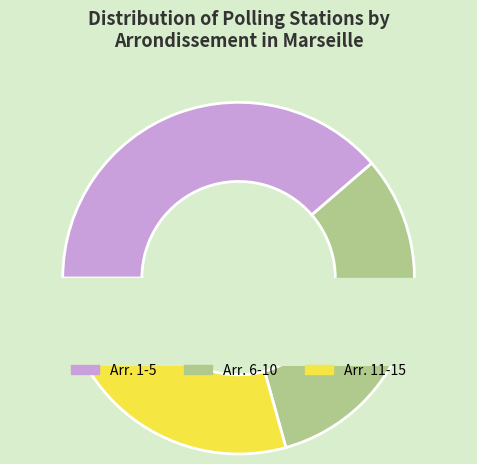

To the nearest percent, what is the combined percentage of 10 and 11?

13%